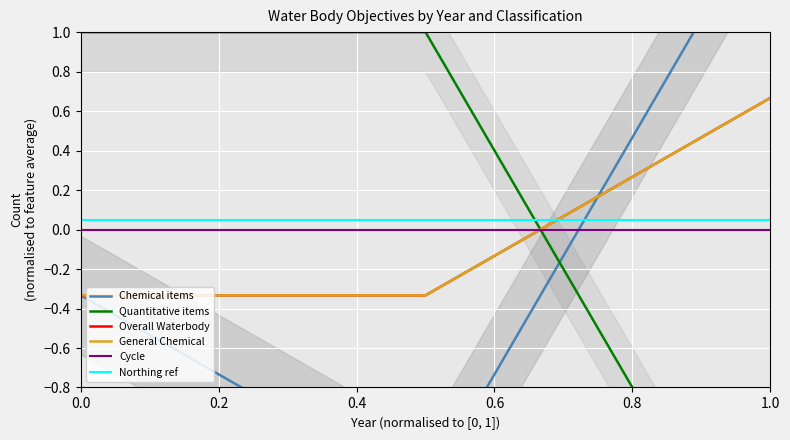

Which category has the highest value in the Overall Waterbody series?

1.0